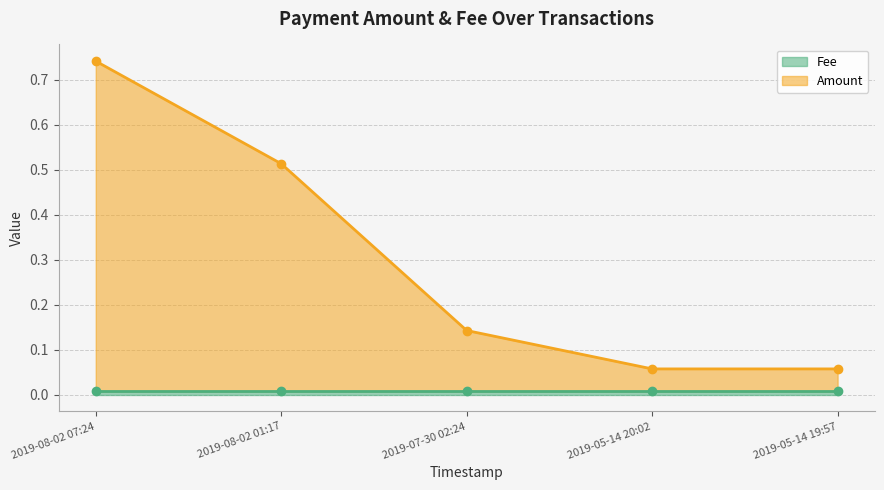

Does the chart display data point markers on the line(s)?

Yes